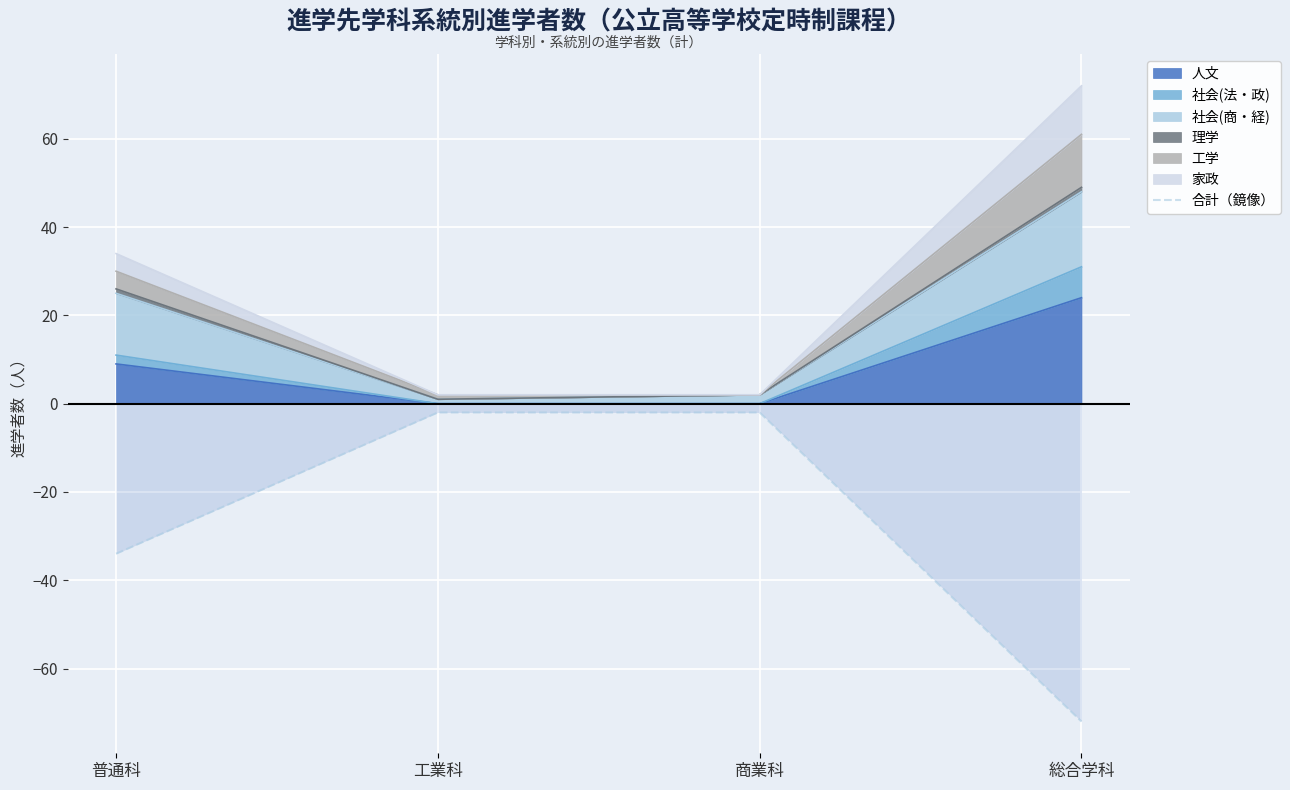

What is the label of the 1st point from the left?

普通科